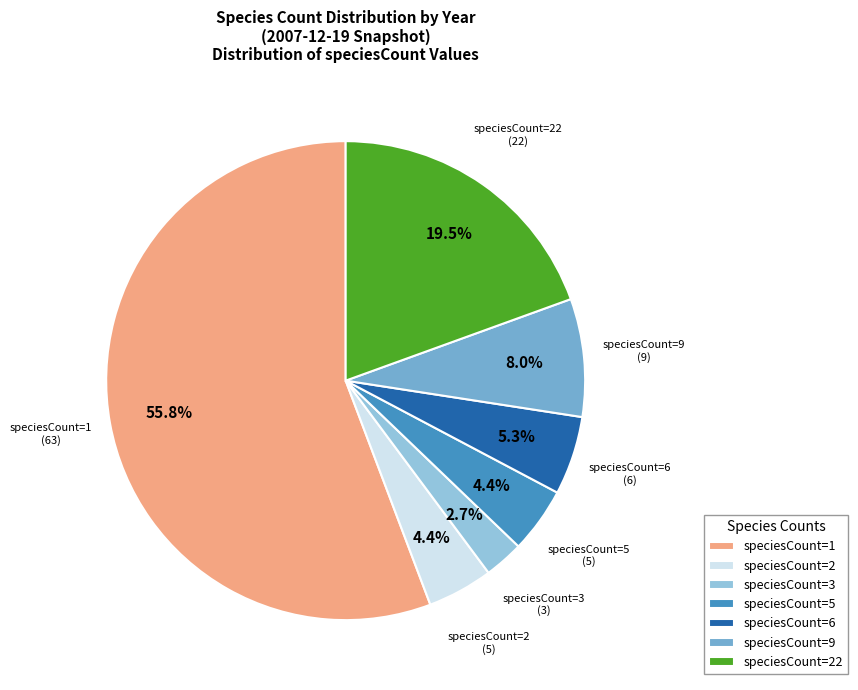

What is the smallest slice in the pie chart?

speciesCount=3